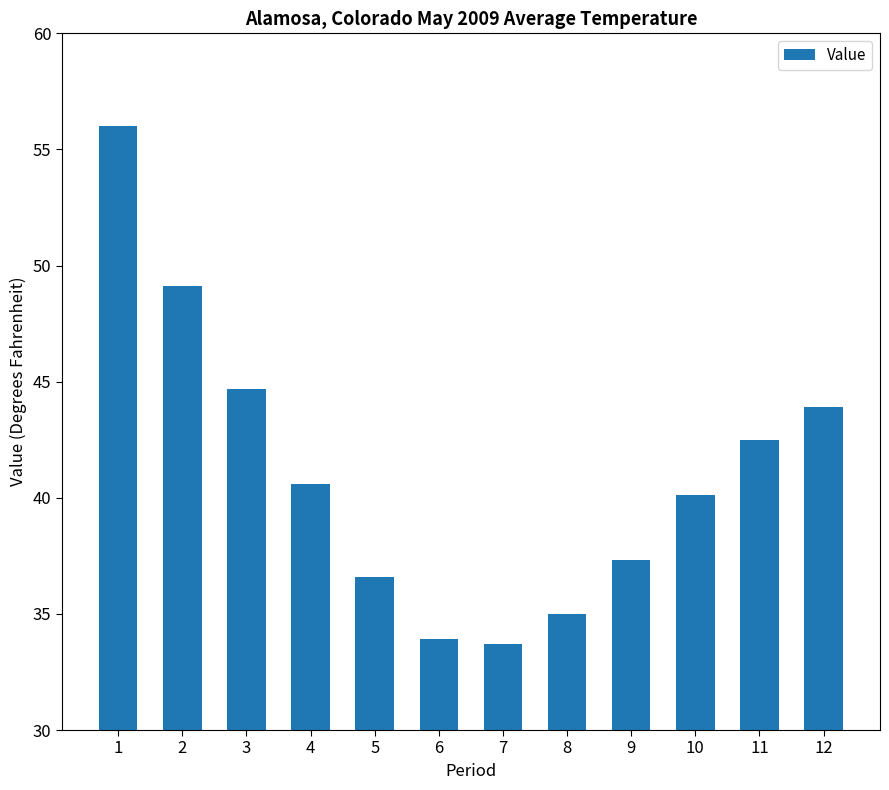

What is the value of the 1st bar from the left?

56.0